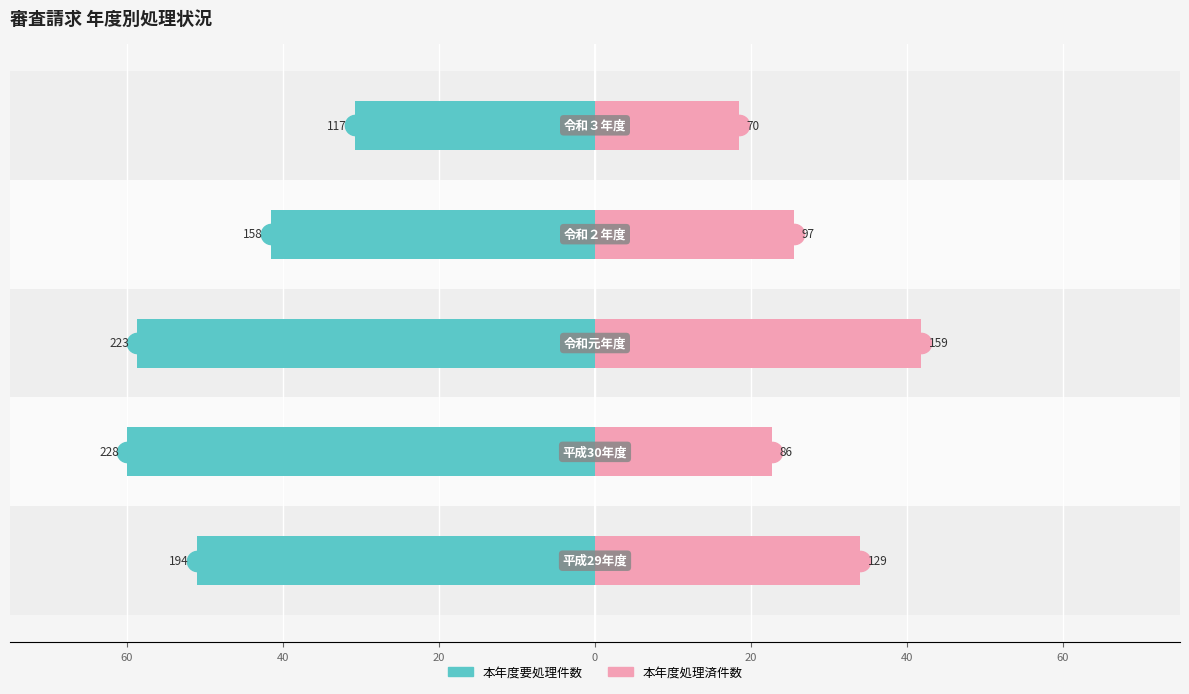

Which has a higher value, 60 or 20?

20